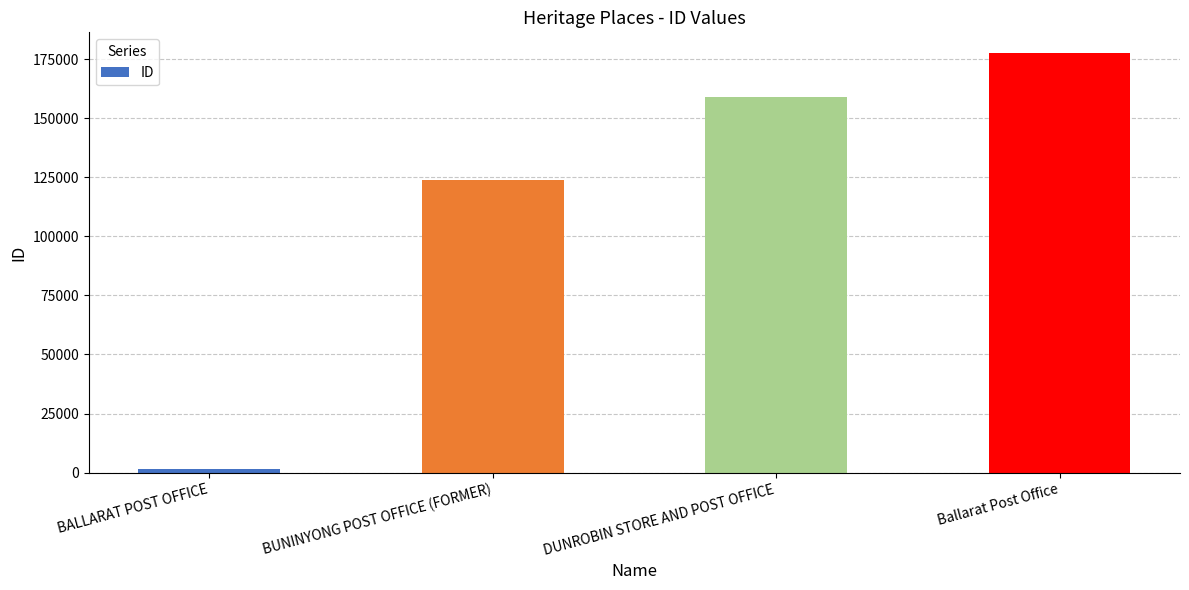

List the labels in order of value, smallest first.

BALLARAT POST OFFICE, BUNINYONG POST OFFICE (FORMER), DUNROBIN STORE AND POST OFFICE, Ballarat Post Office